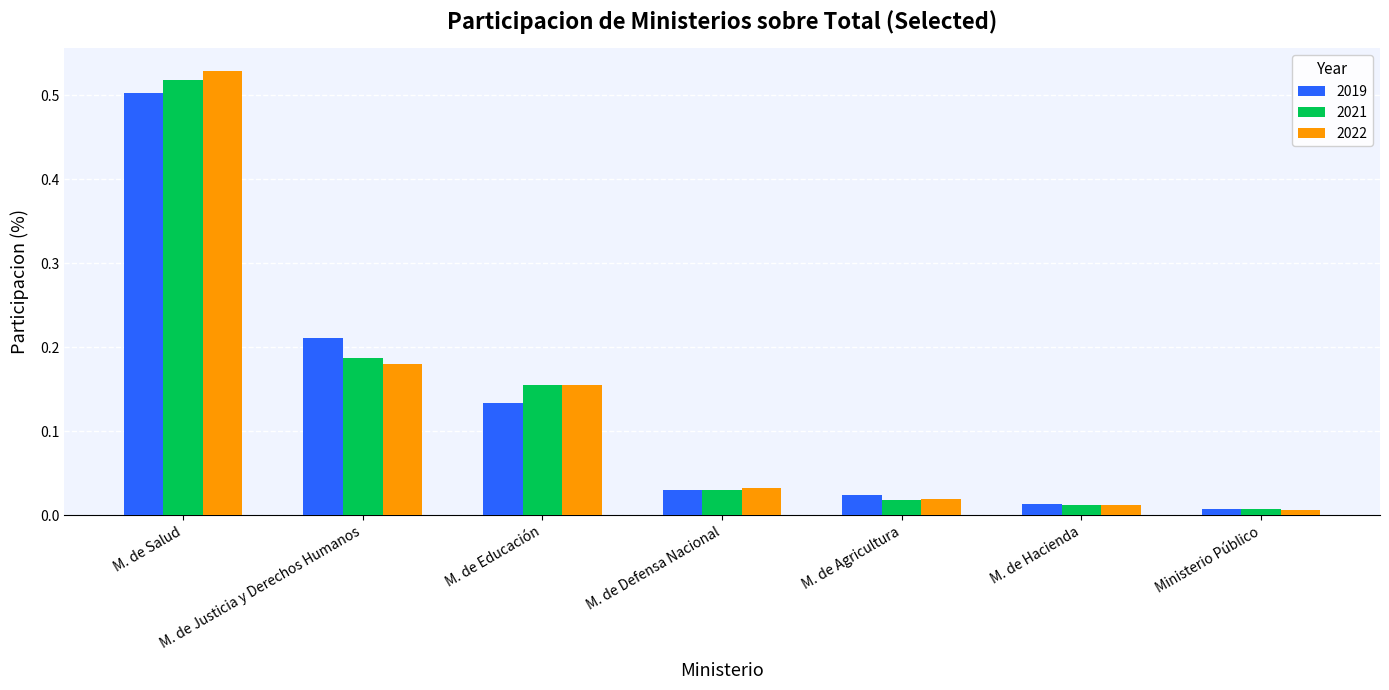

What is the label of the 6th bar from the left?

M. de Hacienda